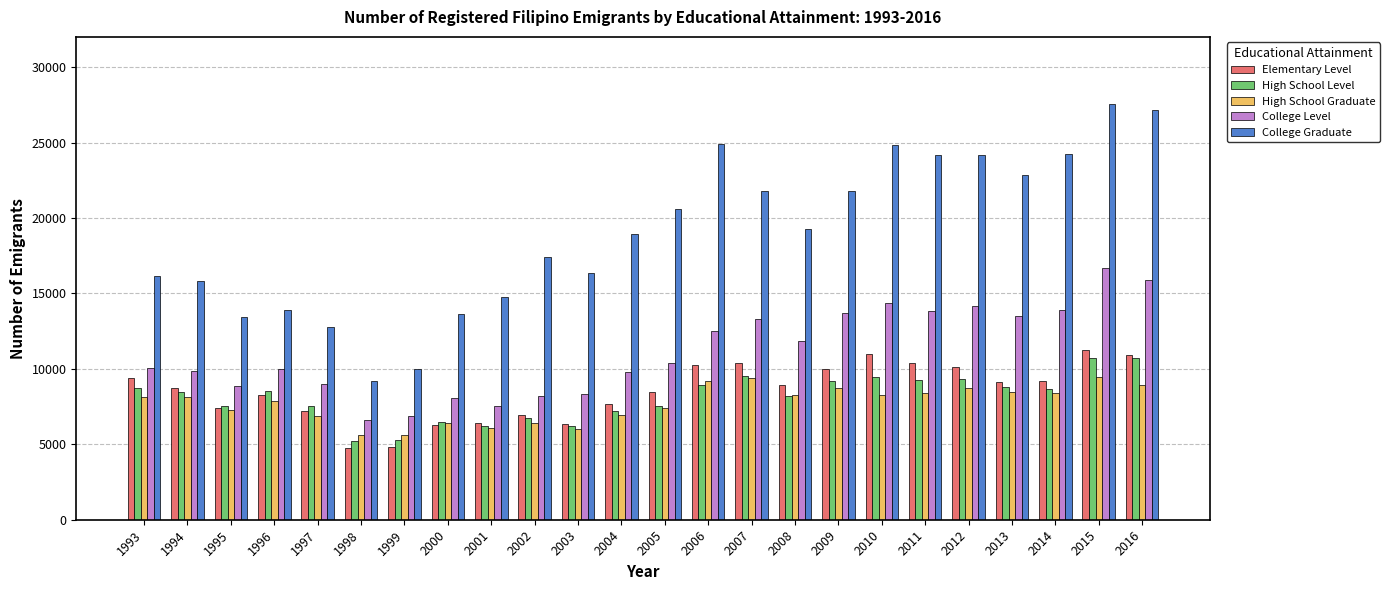

What is the approximate value of High School Graduate at 2000?

6398